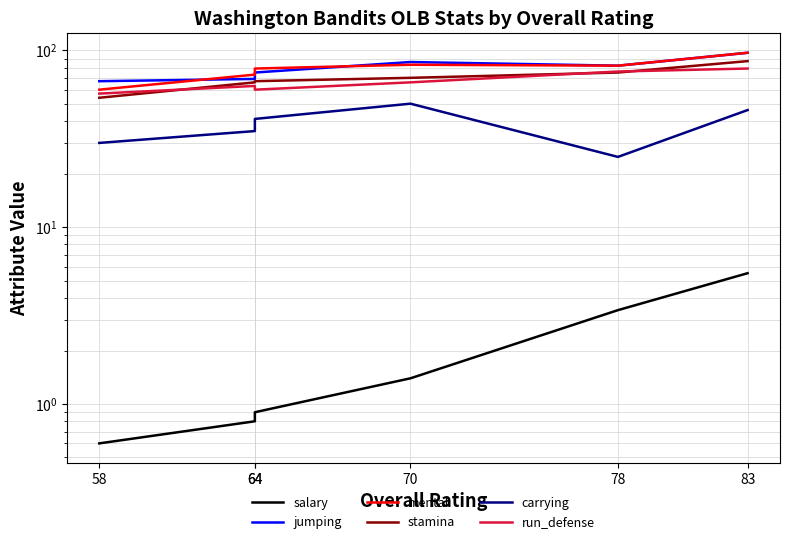

Which label corresponds to the smallest value in the chart?

58